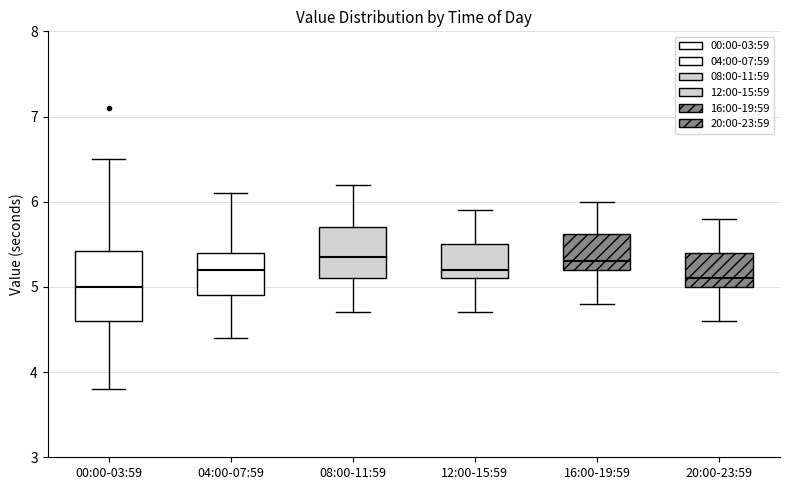

Reading left to right, read every box against the y-axis: the position of its median line, the range the box covers, and the ends of its whiskers. The values are not printed on the chart, so give them approximately, as read against the axis.

00:00-03:59: median 5.0, box 4.6 to 5.4, whiskers 3.8 to 6.5
04:00-07:59: median 5.2, box 4.9 to 5.4, whiskers 4.4 to 6.1
08:00-11:59: median 5.4, box 5.1 to 5.7, whiskers 4.7 to 6.2
12:00-15:59: median 5.2, box 5.1 to 5.5, whiskers 4.7 to 5.9
16:00-19:59: median 5.3, box 5.2 to 5.6, whiskers 4.8 to 6.0
20:00-23:59: median 5.1, box 5.0 to 5.4, whiskers 4.6 to 5.8